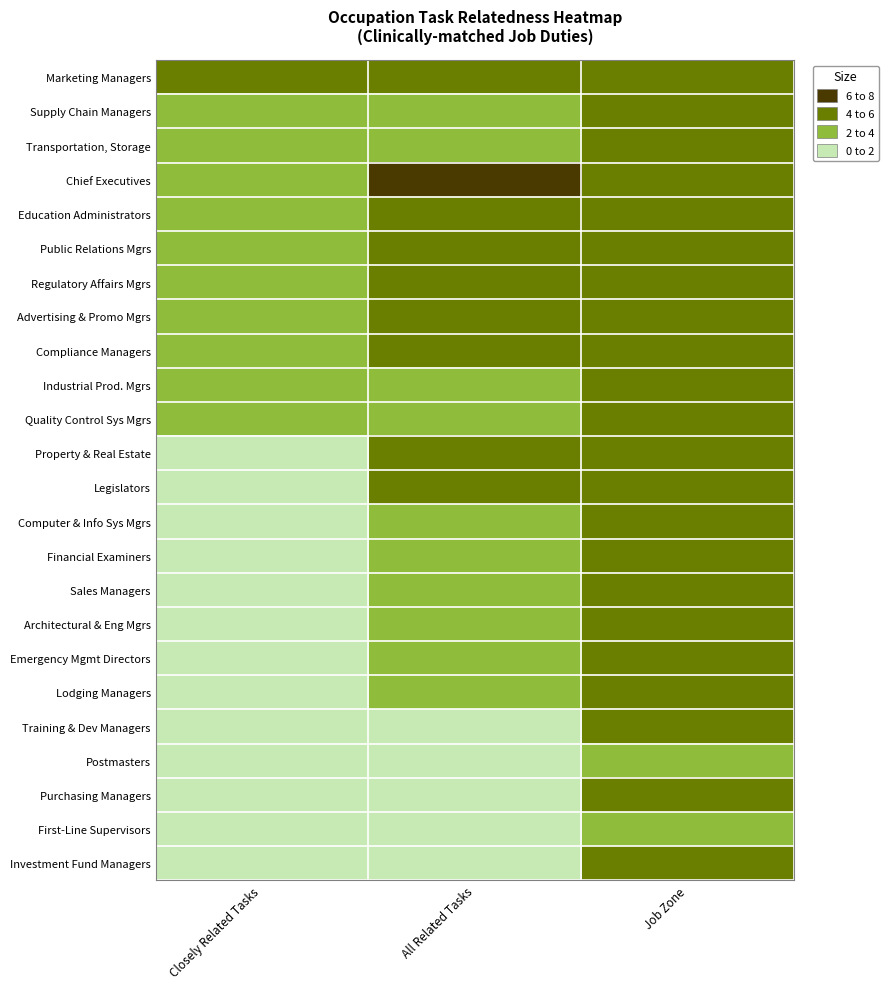

Which series has the largest total across all categories?

Chief Executives